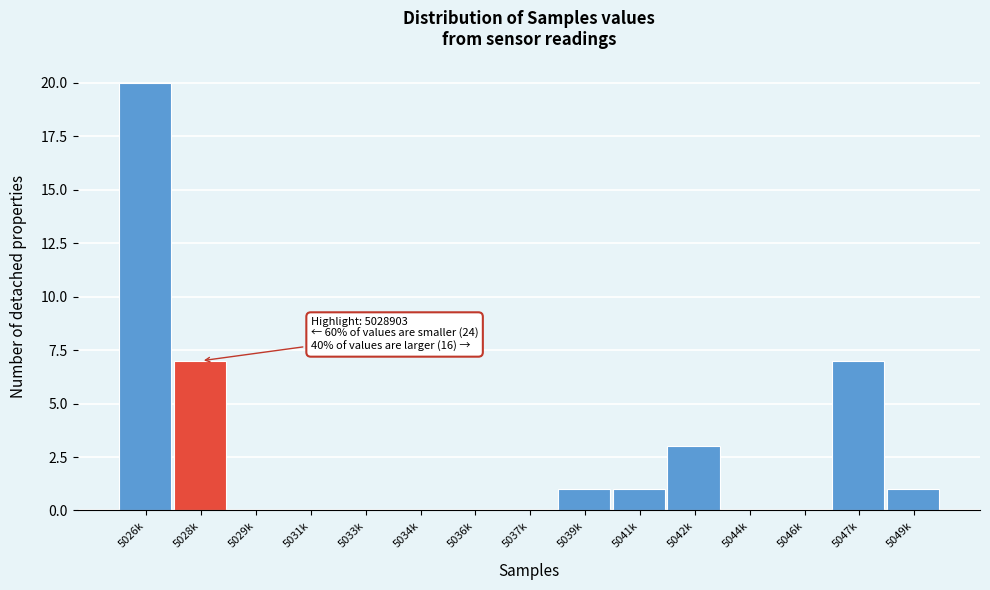

Reading left to right, extract all data points from this chart.

5026k=20	5028k=7	5029k=0	5031k=0	5033k=0	5034k=0	5036k=0	5037k=0	5039k=1	5041k=1	5042k=3	5044k=0	5046k=0	5047k=7	5049k=1